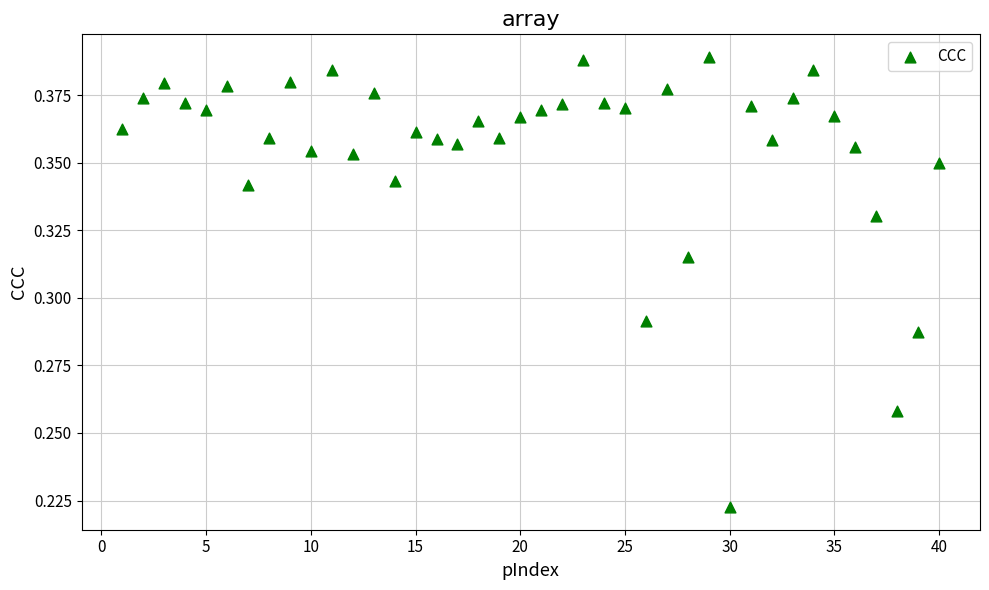

What is the range of X values (max minus min)?

39.0